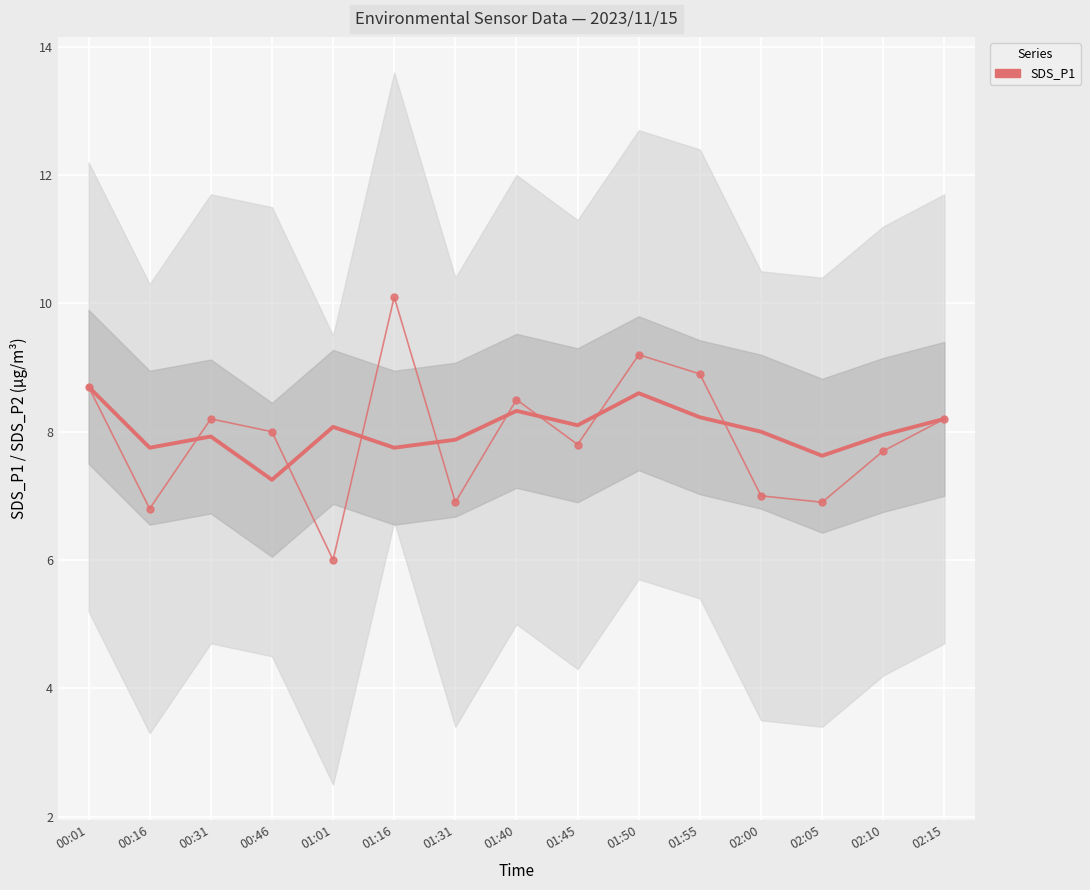

What is the label of the 13th point from the right?

00:31